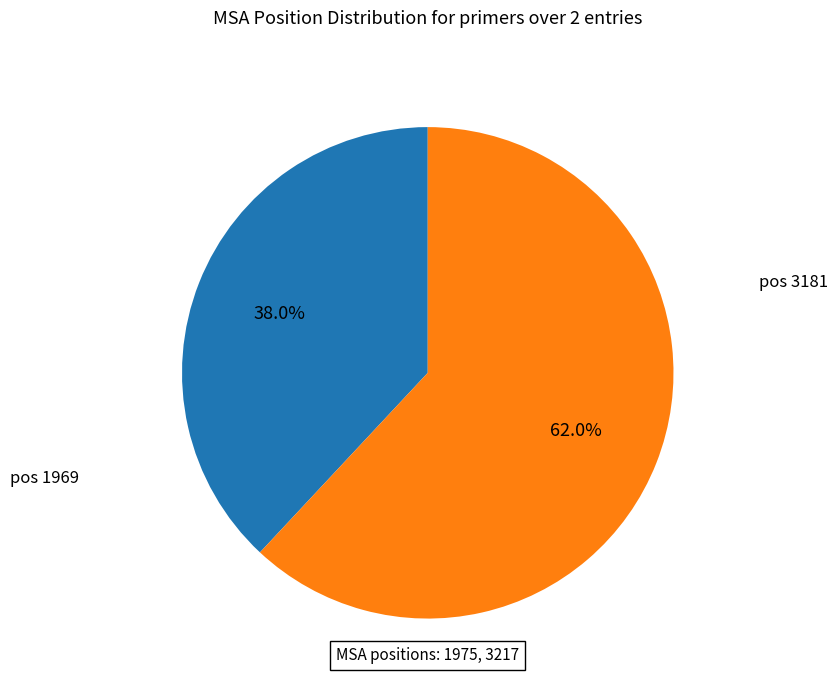

Is there a majority slice in this chart?

Yes